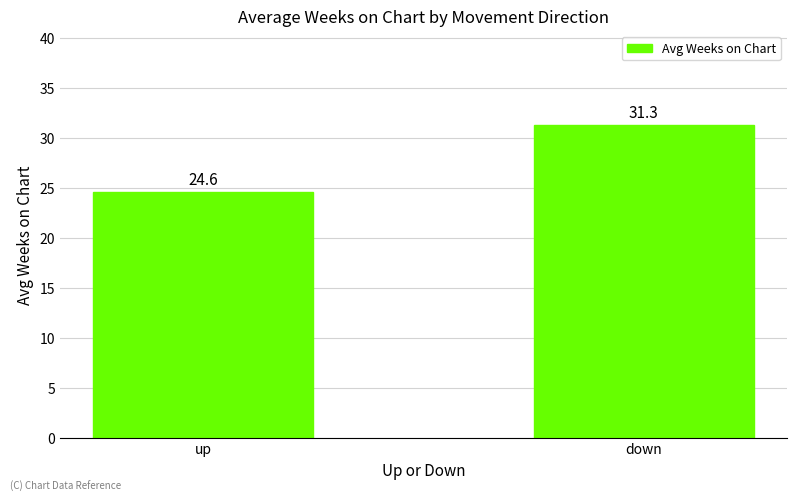

Rank the categories by value from lowest to highest.

up, down